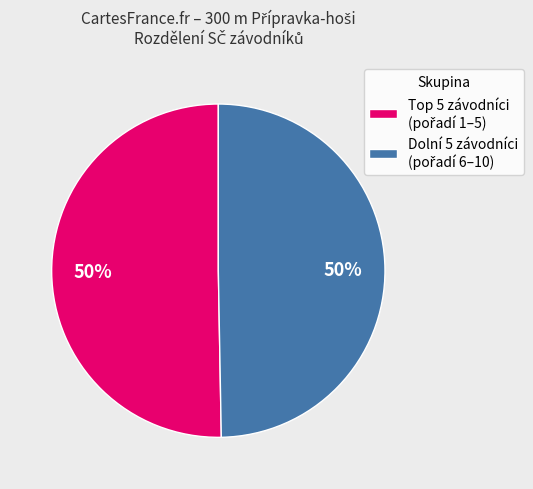

To the nearest percent, what is the average slice percentage?

50%